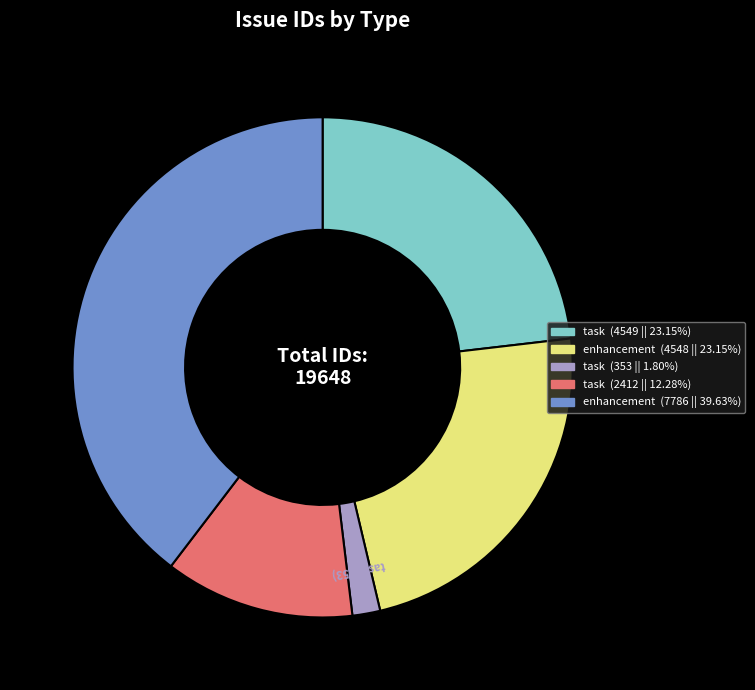

Is there any slice that represents more than half of the pie?

No